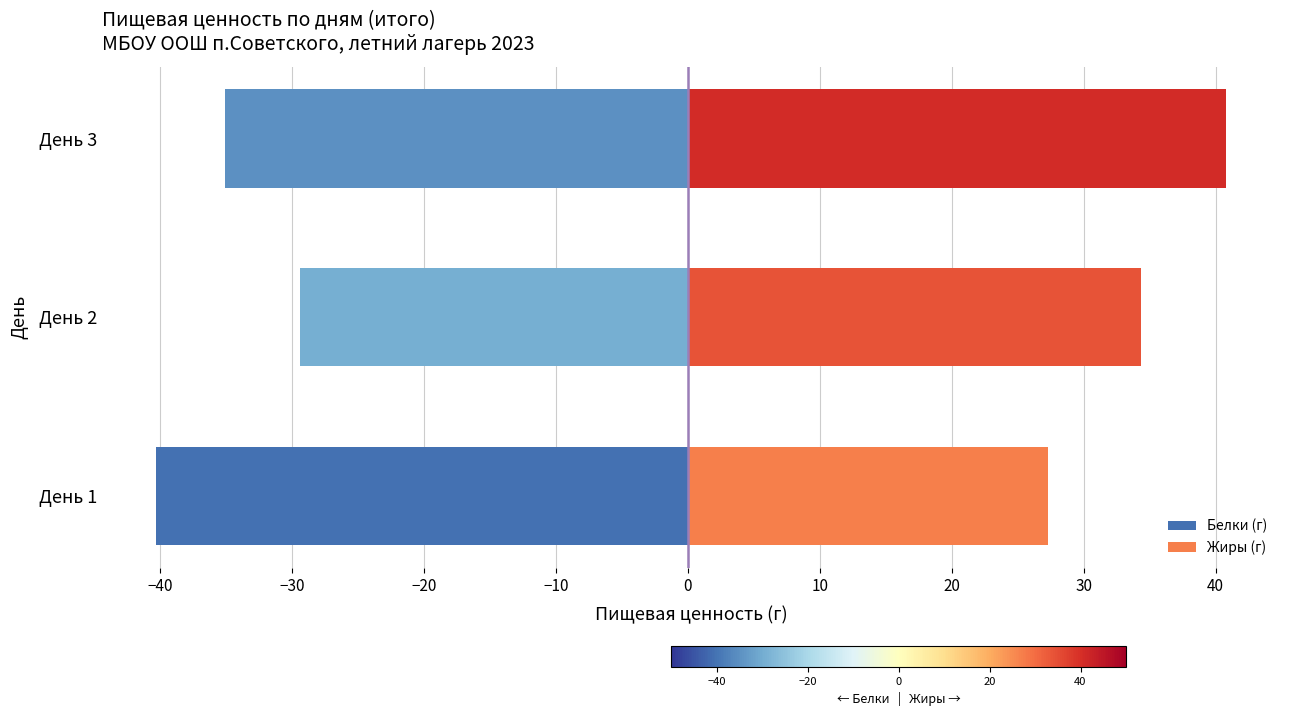

How many bars are there in each group?

2